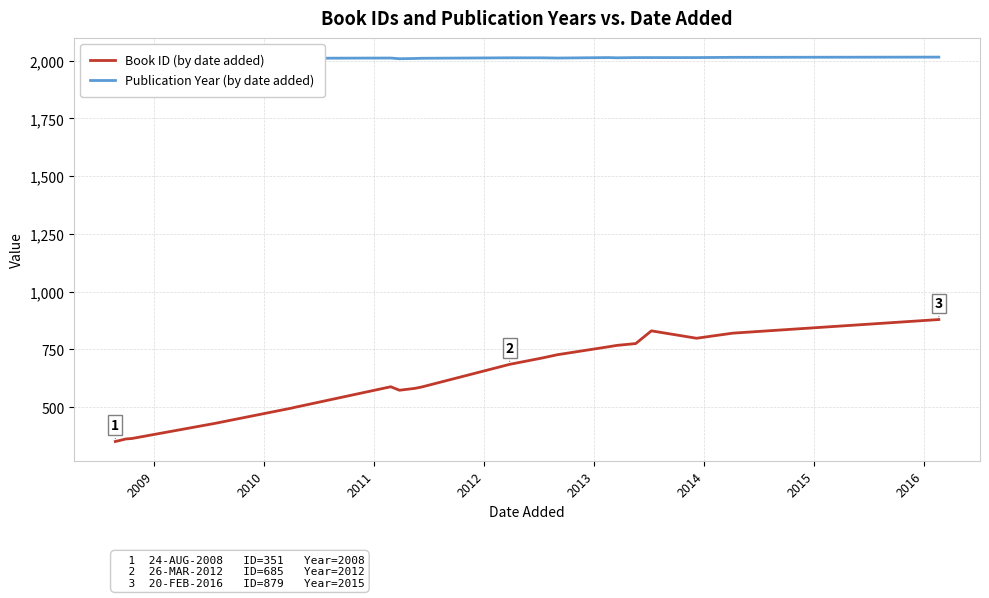

What is the minimum value for Book ID (by date added)?

351